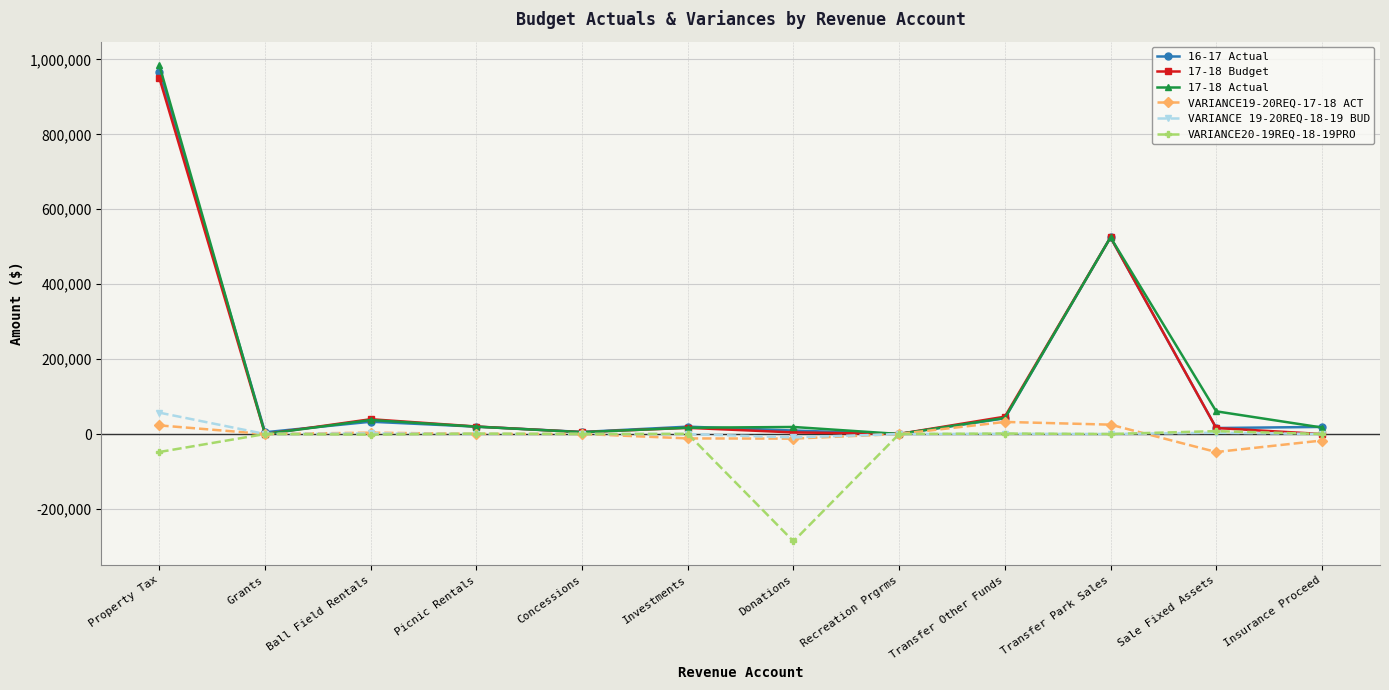

Is it true that 16-17 Actual equals 19722 at Picnic Rentals?

True